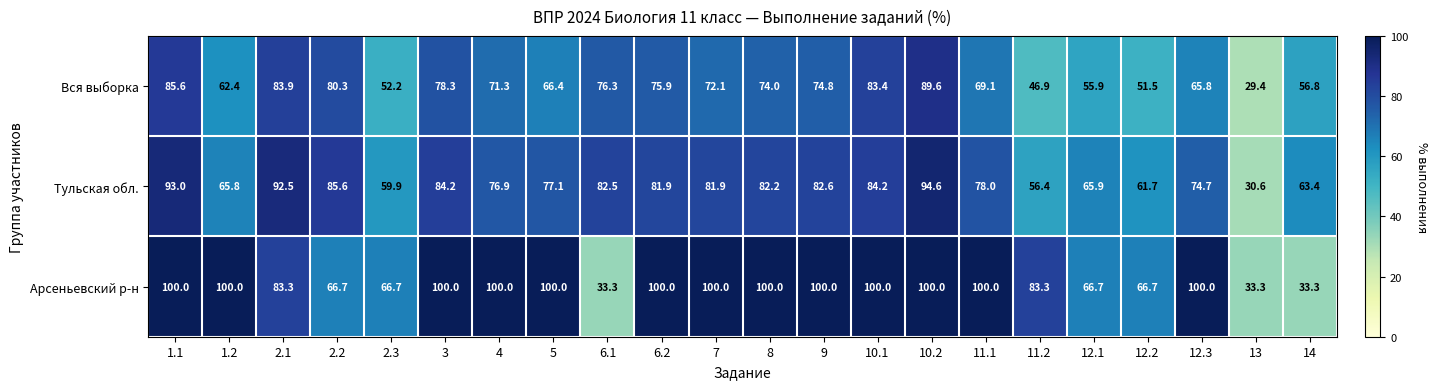

At which label does Вся выборка reach its minimum?

13